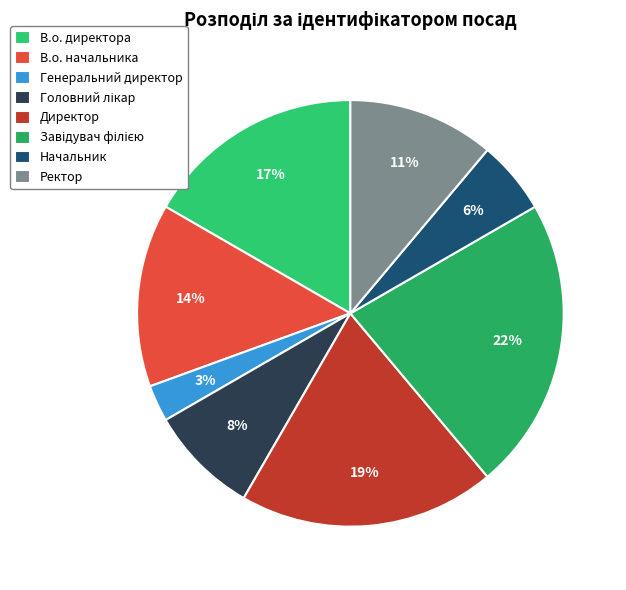

Count the number of slices in the pie.

8